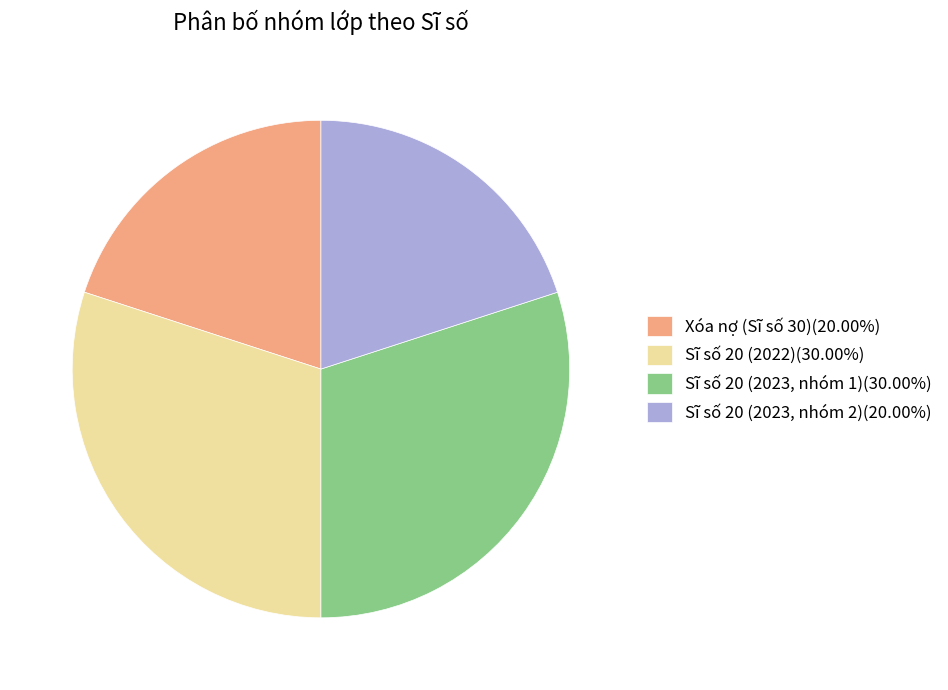

How many segments does this pie chart have?

4